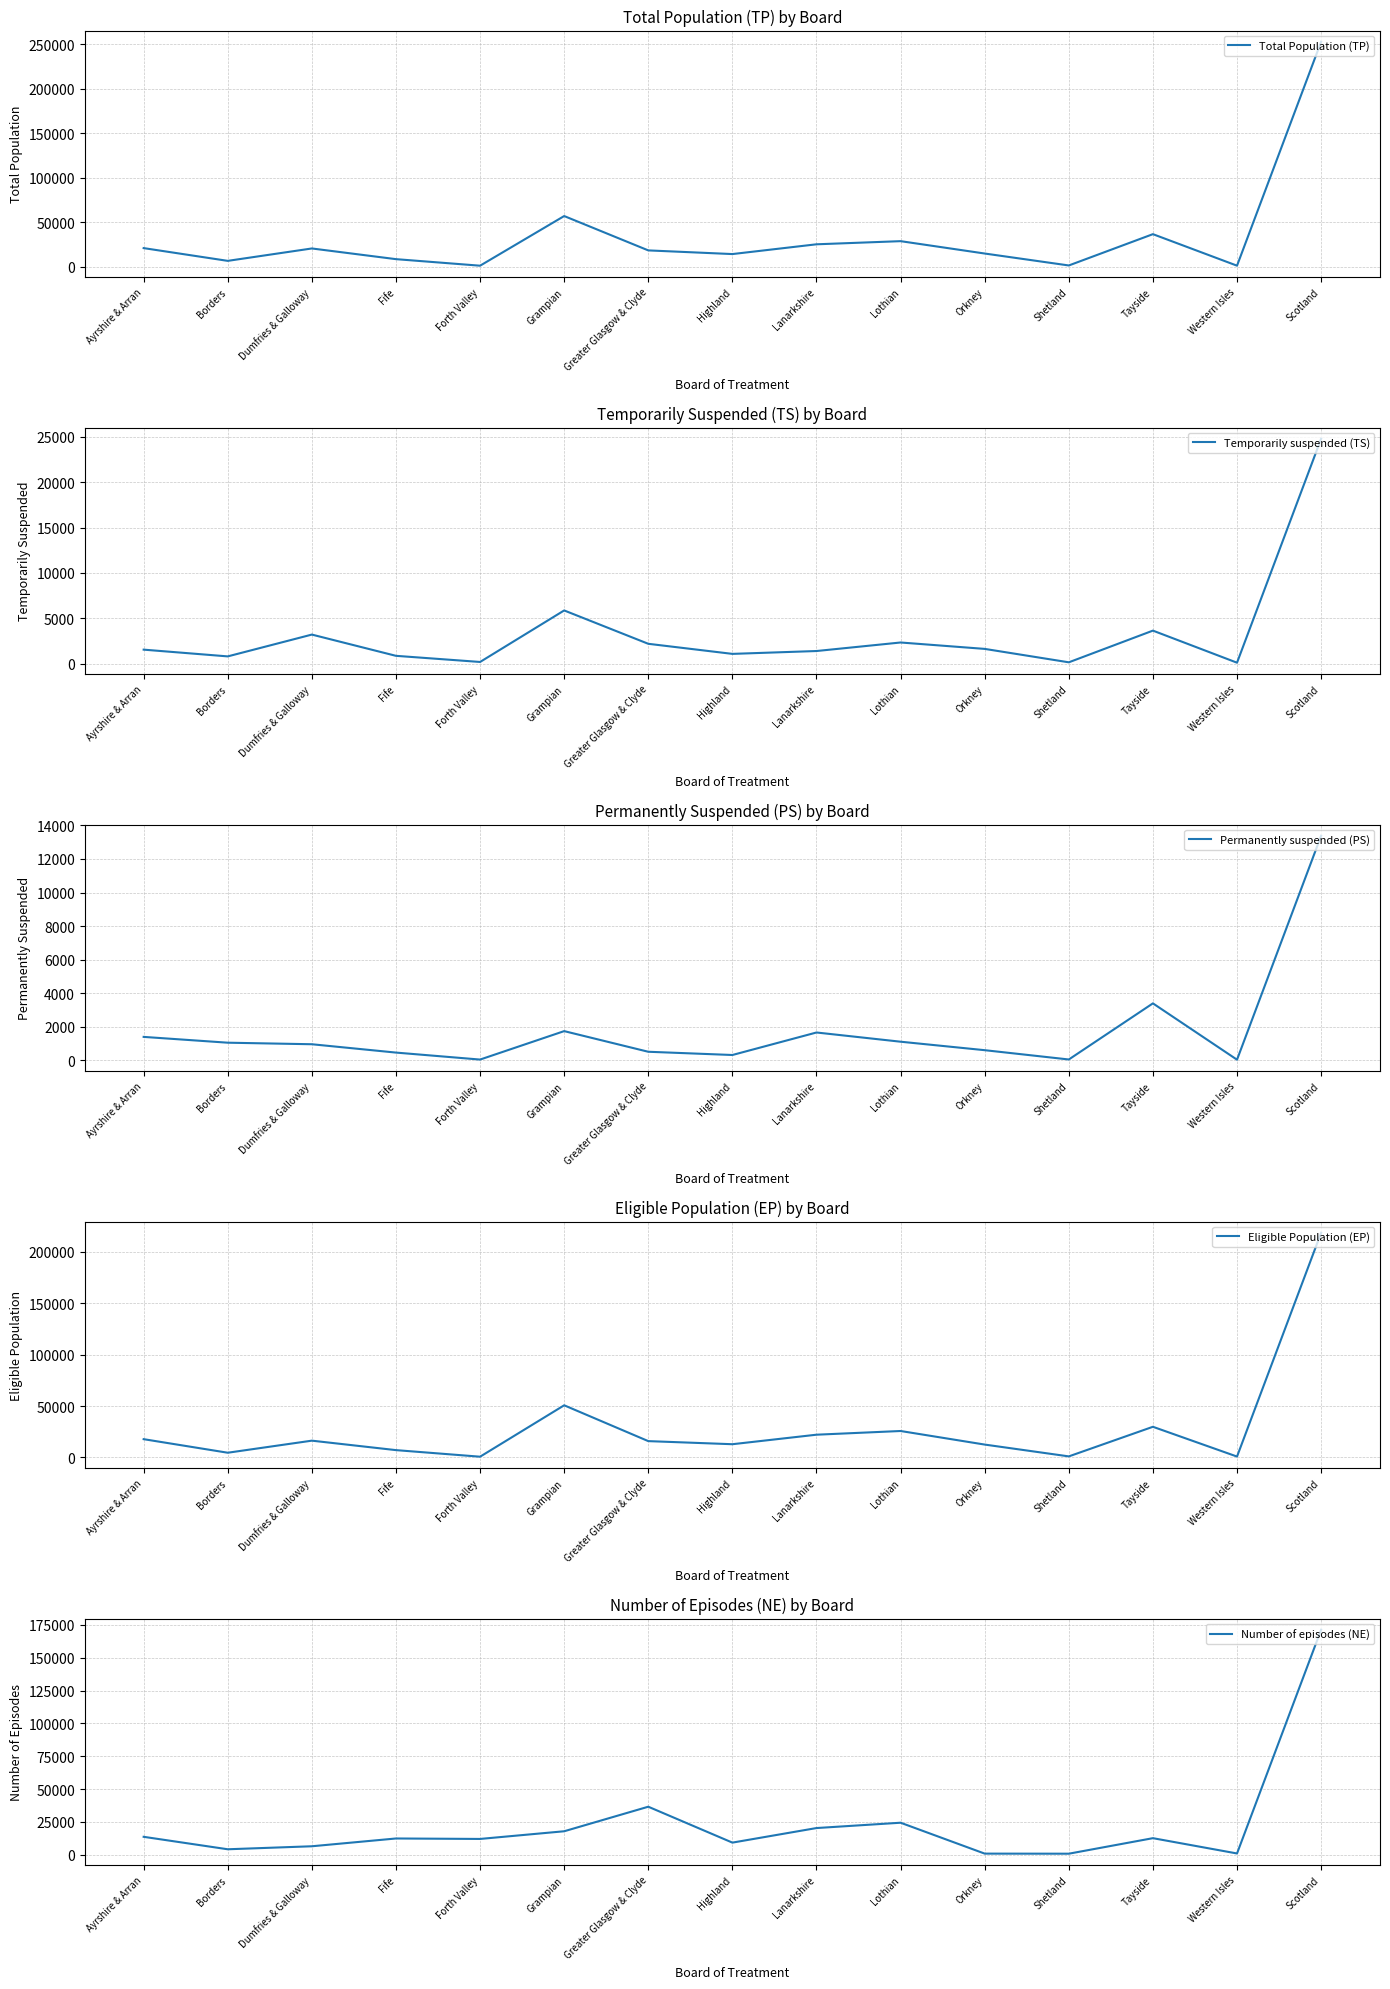

Does the chart display data point markers on the line(s)?

No